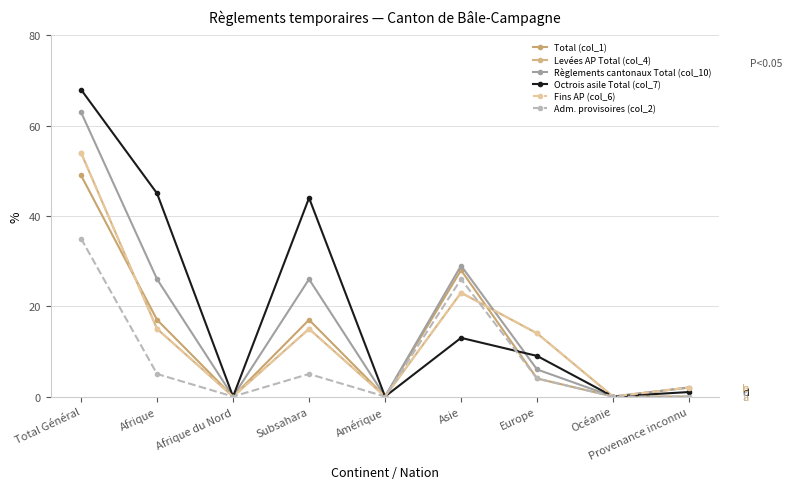

List the labels in order of Adm. provisoires (col_2) value, smallest first.

Afrique du Nord, Amérique, Océanie, Provenance inconnu, Europe, Afrique, Subsahara, Asie, Total Général